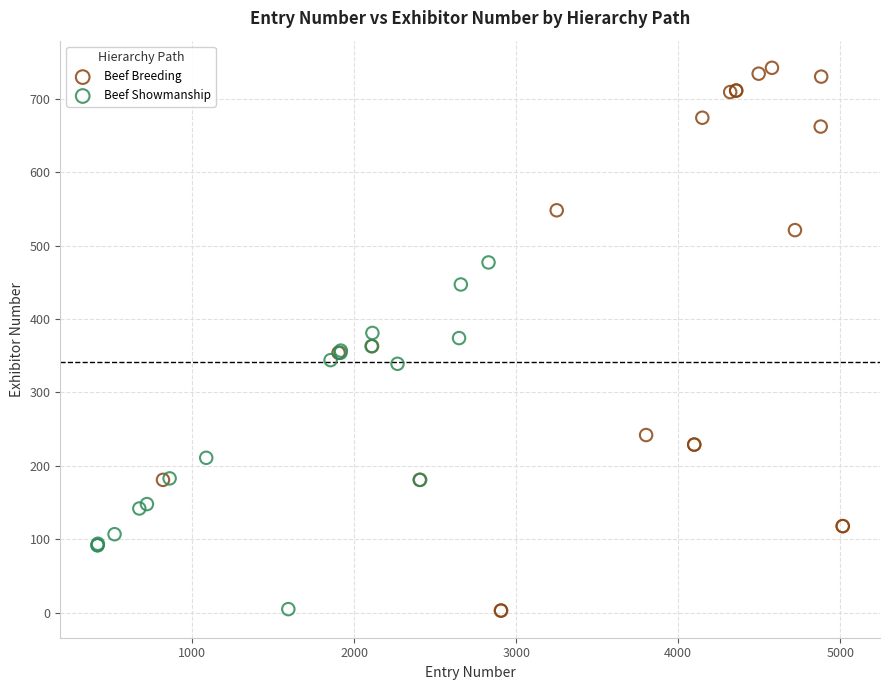

Which series reaches the maximum Y coordinate?

Beef Breeding